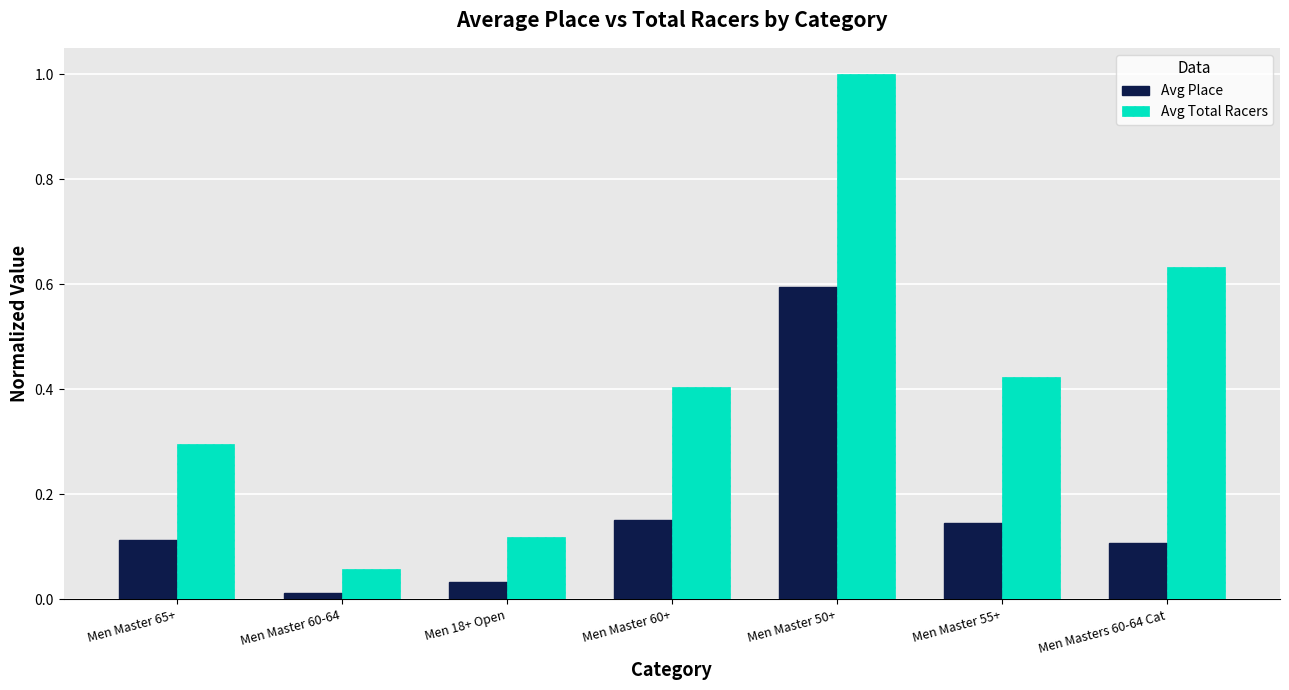

What is the spread (max minus min) of values at Men Master 60+?

0.3